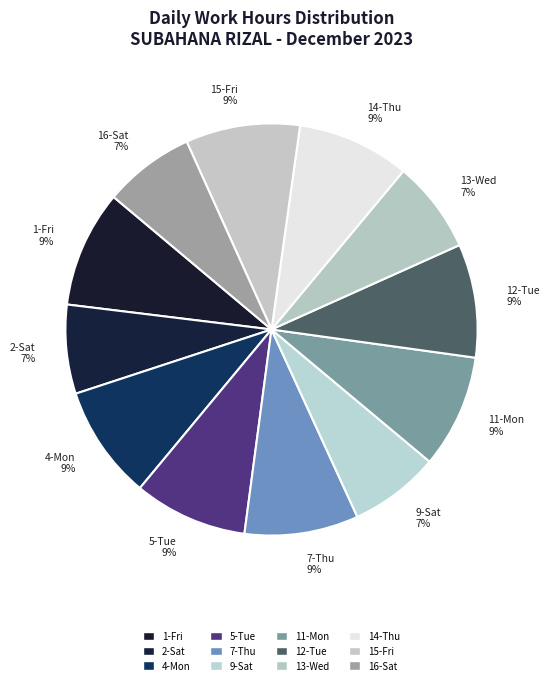

Is 14-Thu the majority of the pie?

No